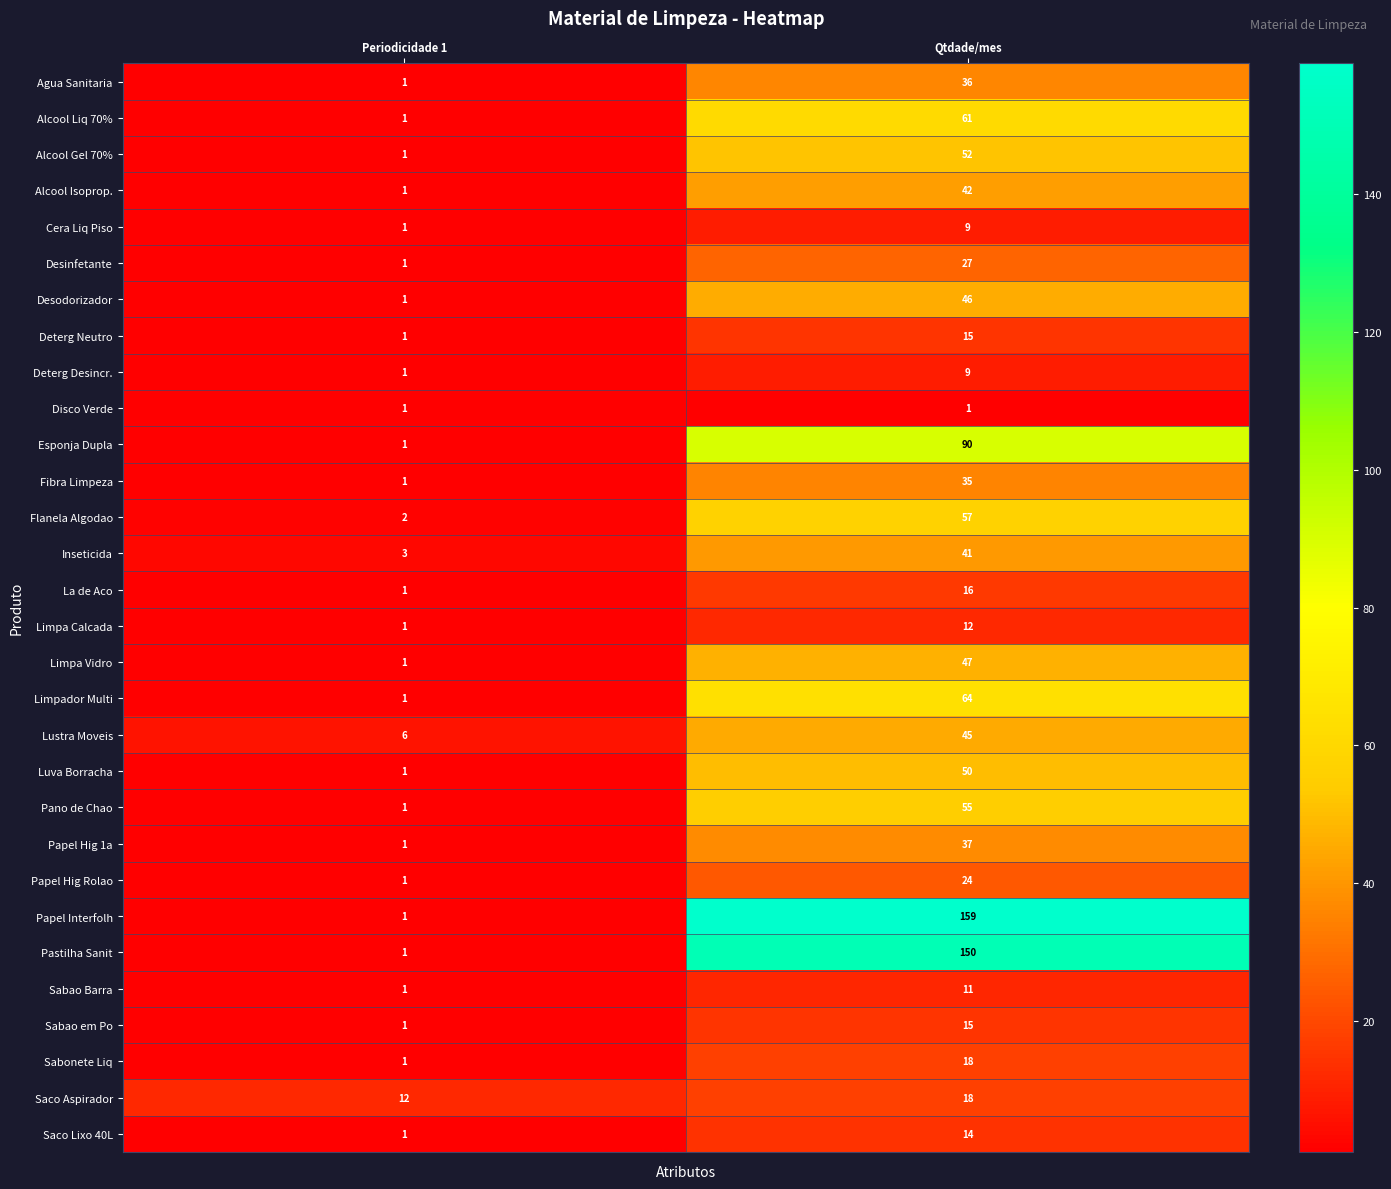

Which series has the widest spread of values?

Papel Interfolh